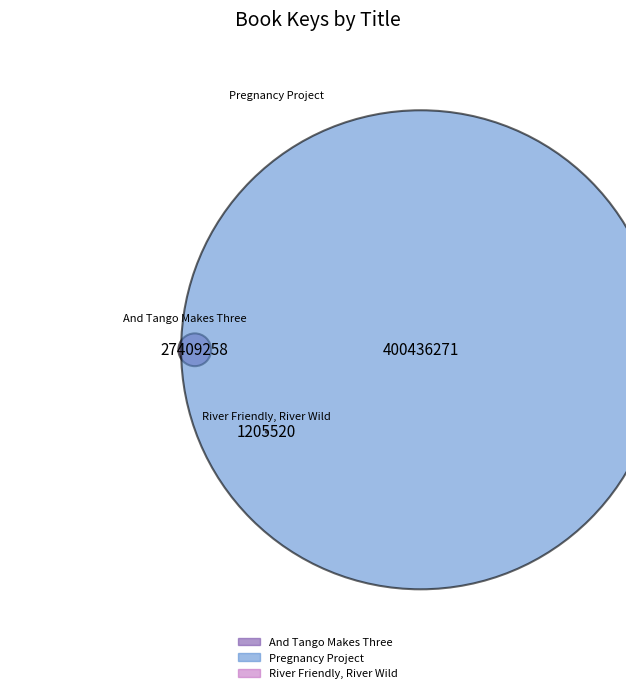

Approximately how many times larger is the value at Pregnancy Project compared to River Friendly, River Wild?

332.2